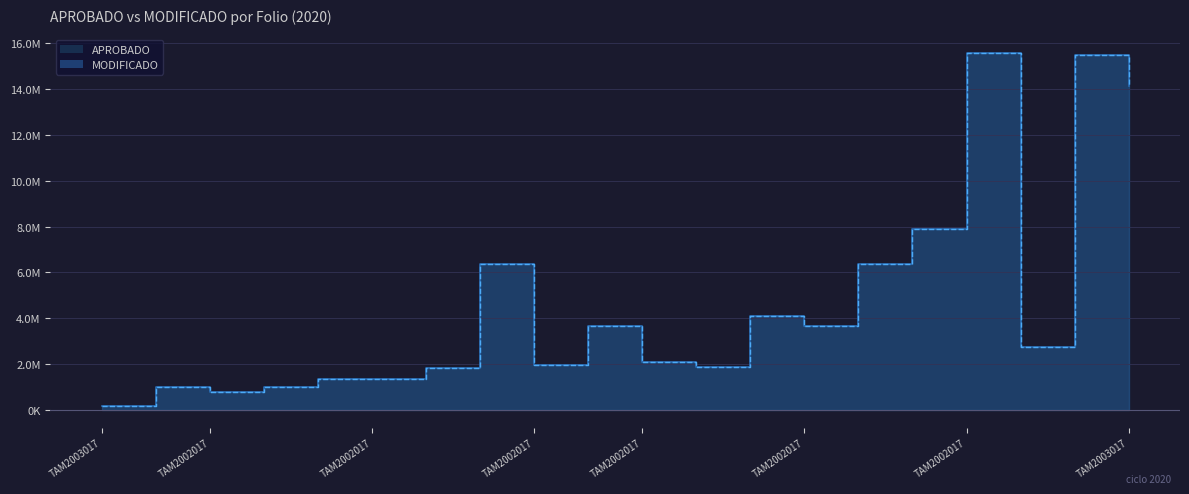

What value does the APROBADO series have at TAM2003017?

14145724.9